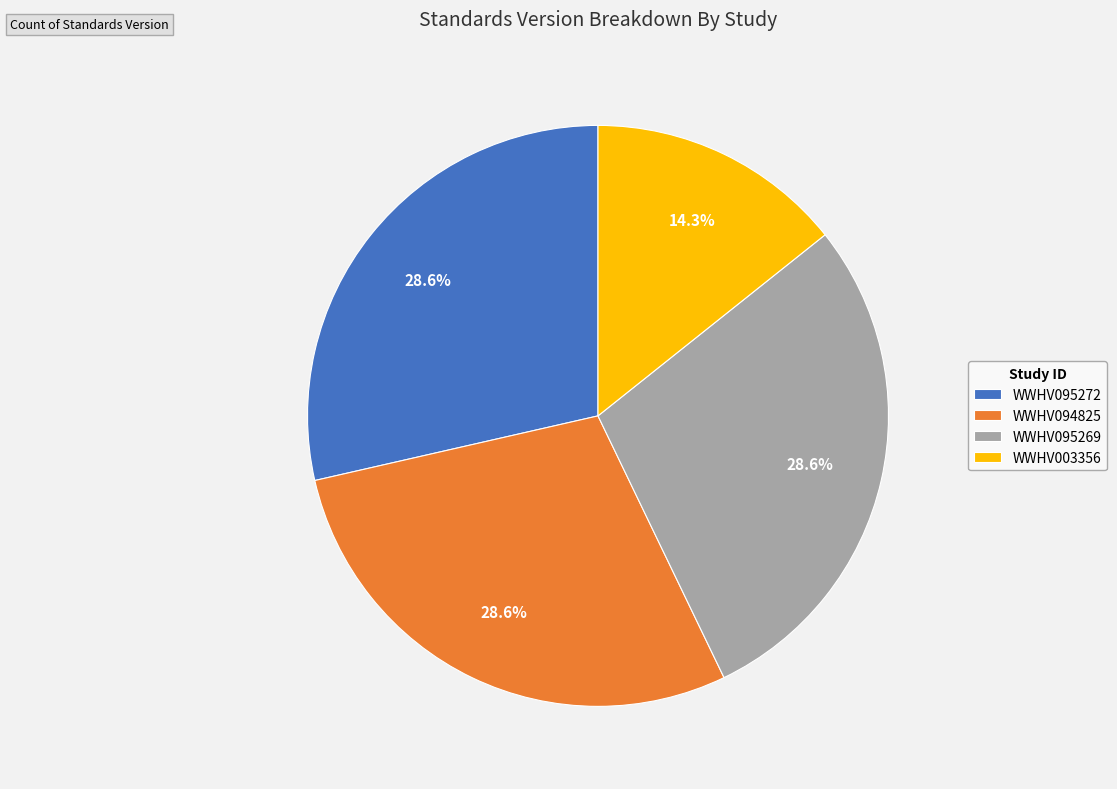

How many slices are in this pie chart?

4